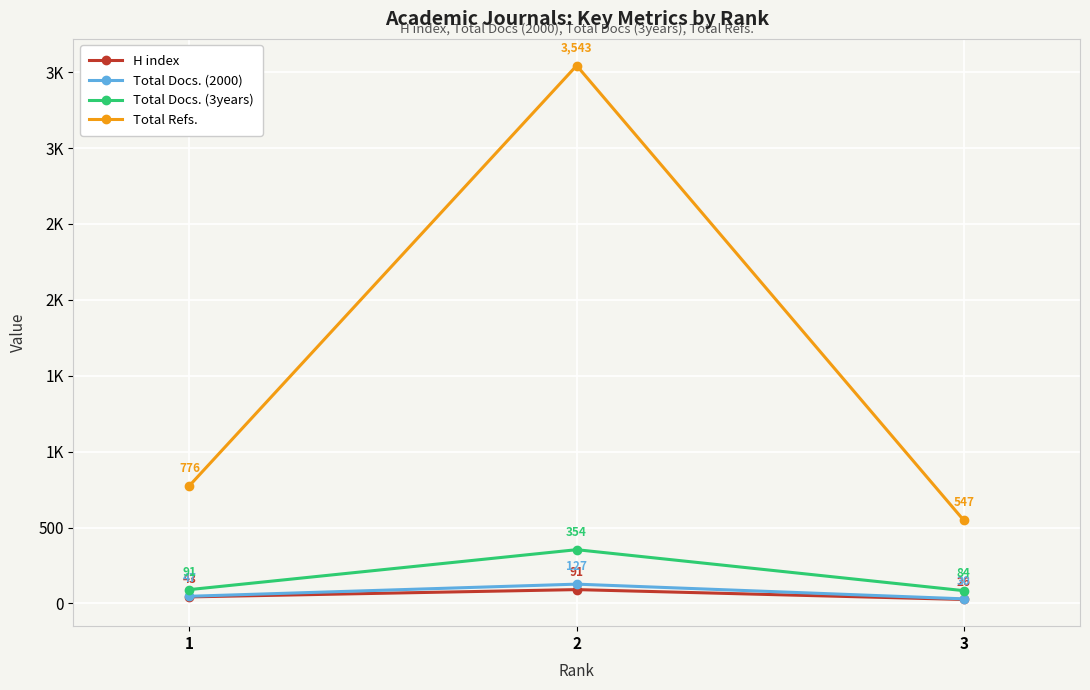

Does the chart have visible grid lines?

Yes